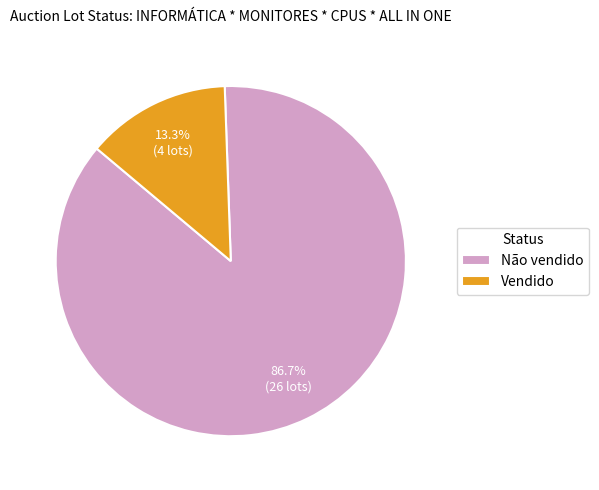

To the nearest percent, what percentage of the pie is Não vendido?

87%